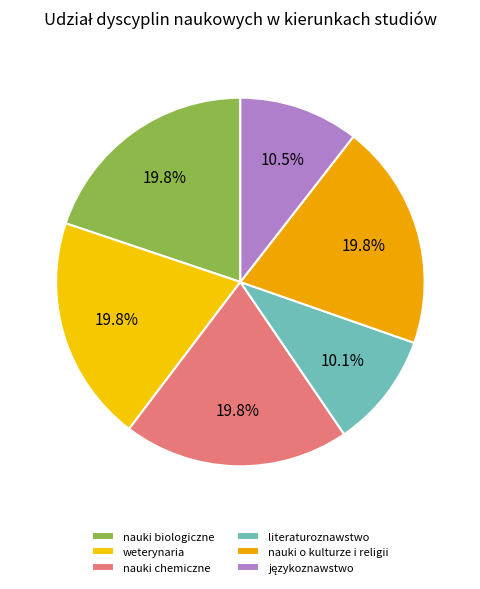

Does nauki biologiczne account for over 50% of the chart?

No